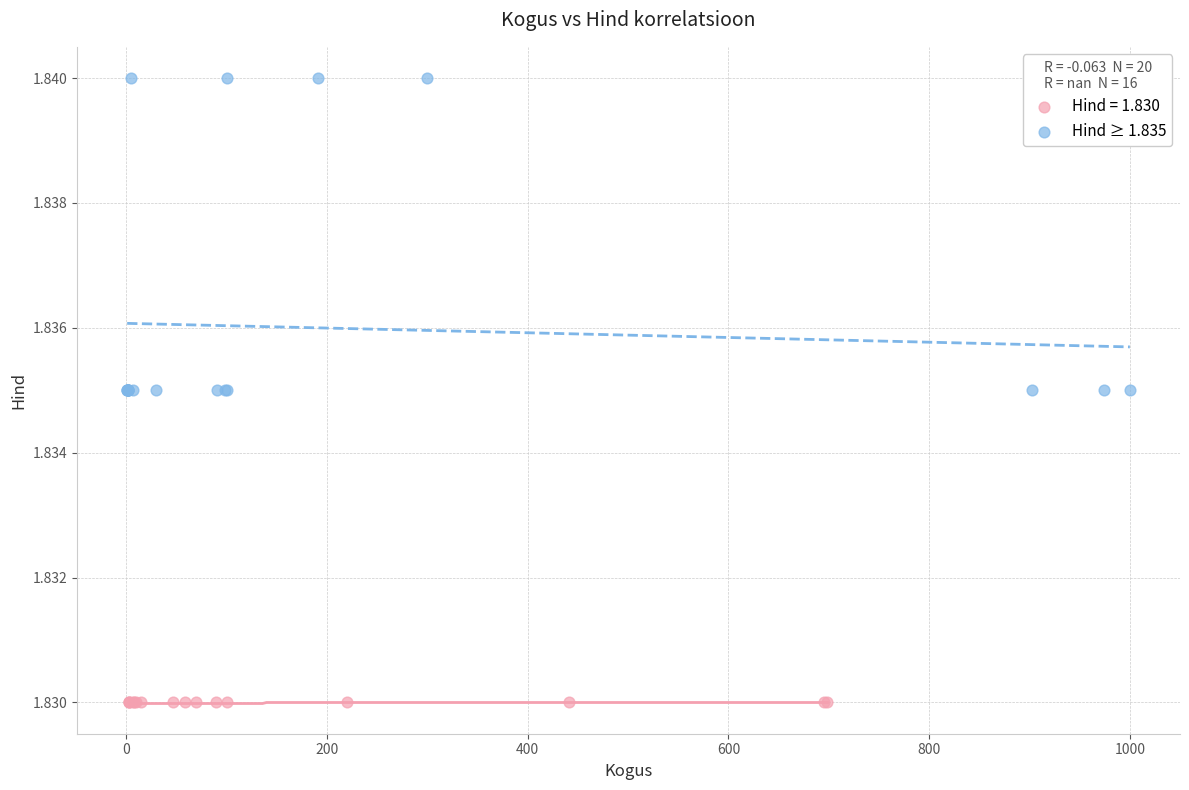

Which series reaches the maximum Y coordinate?

Hind ≥ 1.835